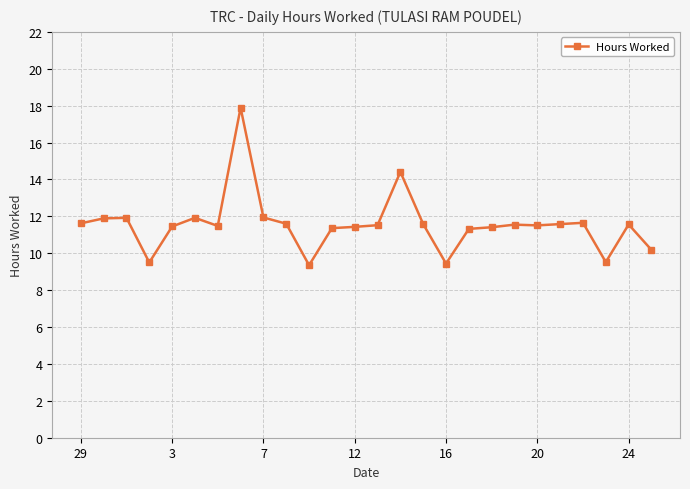

What is the greatest value displayed?

17.9